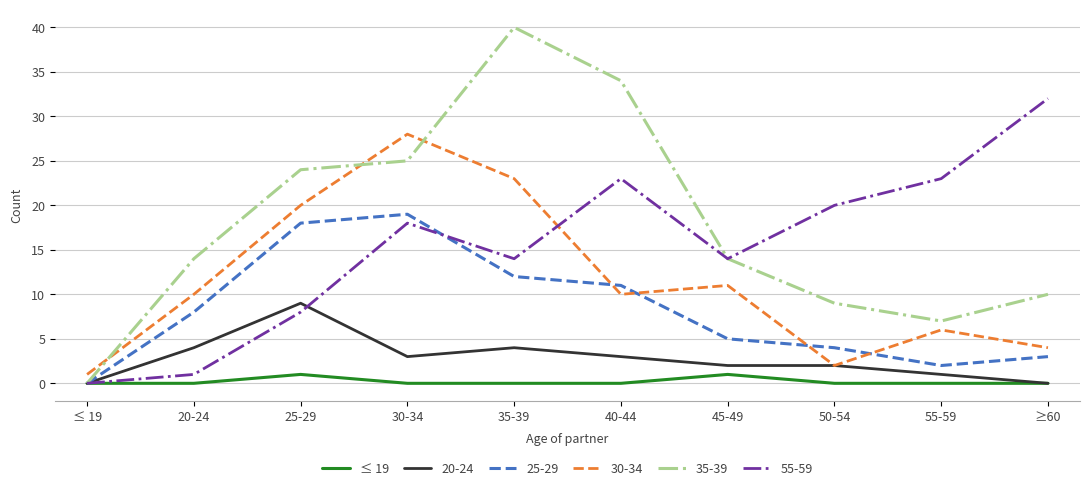

Is it true that 25-29 equals 16 at 40-44?

False